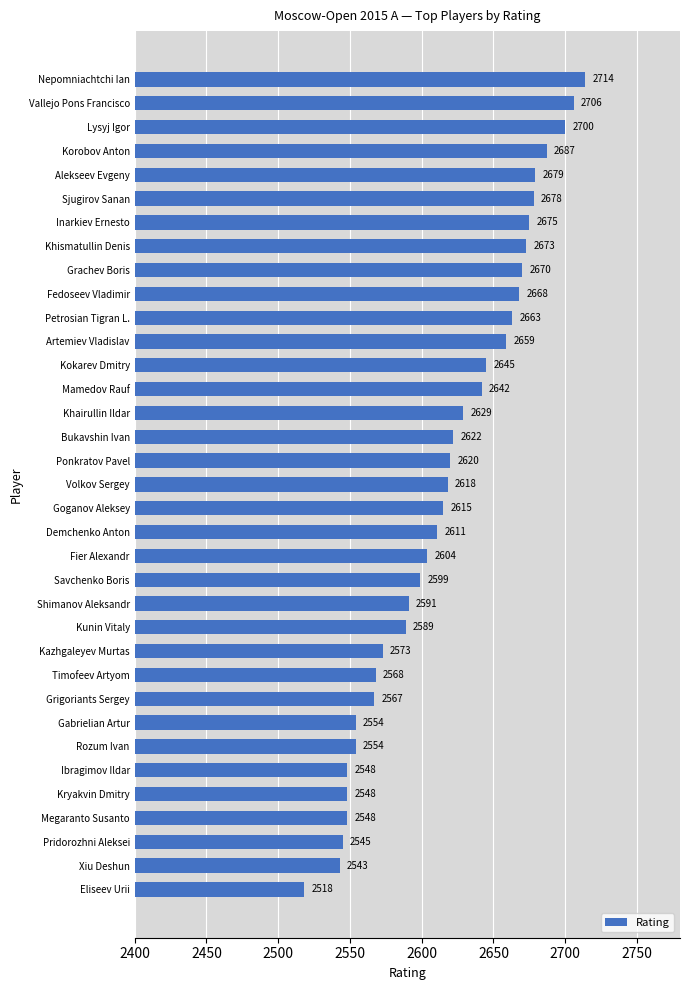

How many data points are less than 2618?

17